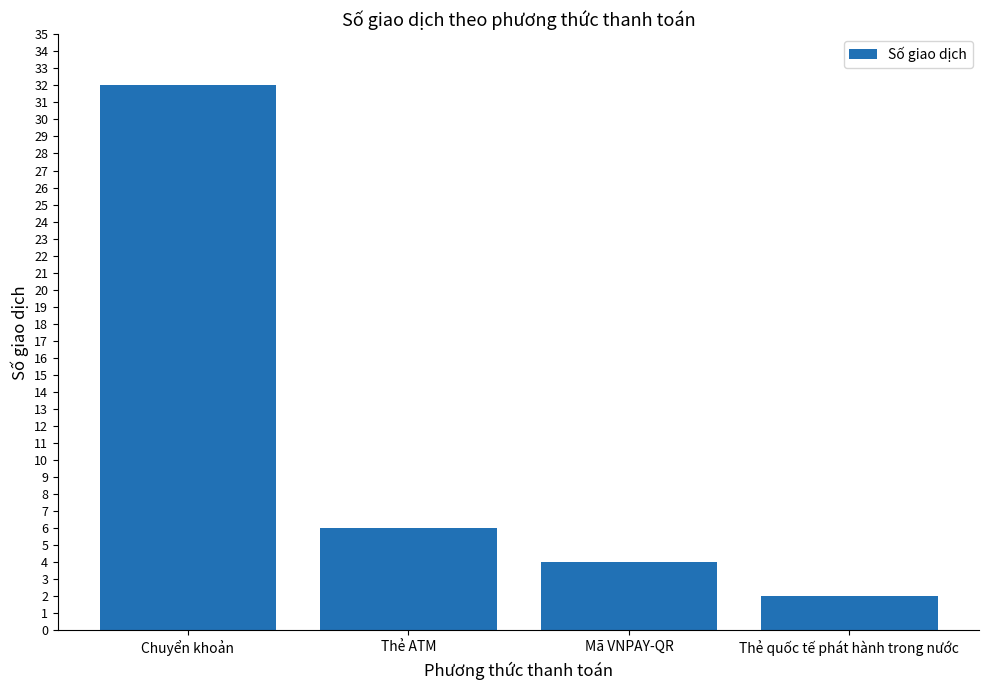

What is the difference between the second highest and minimum values?

4